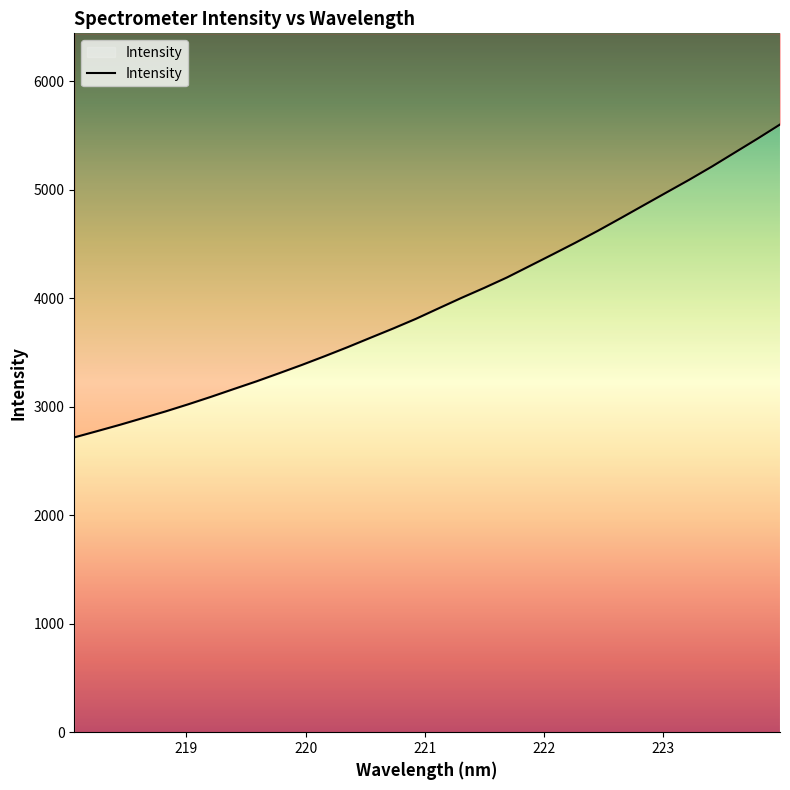

How many series are shown in this chart?

1